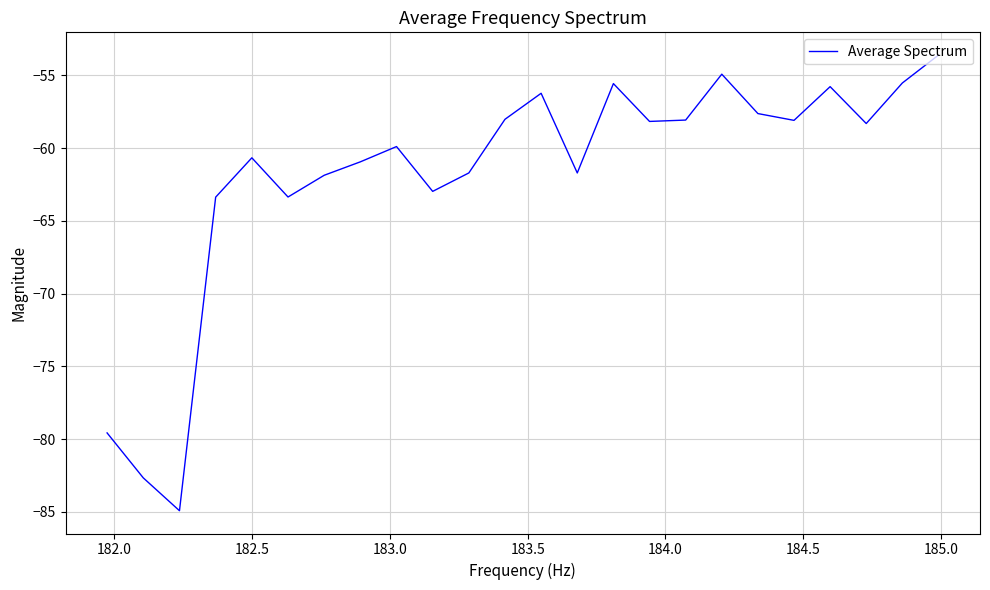

What is the difference between the second highest and minimum values?

30.0